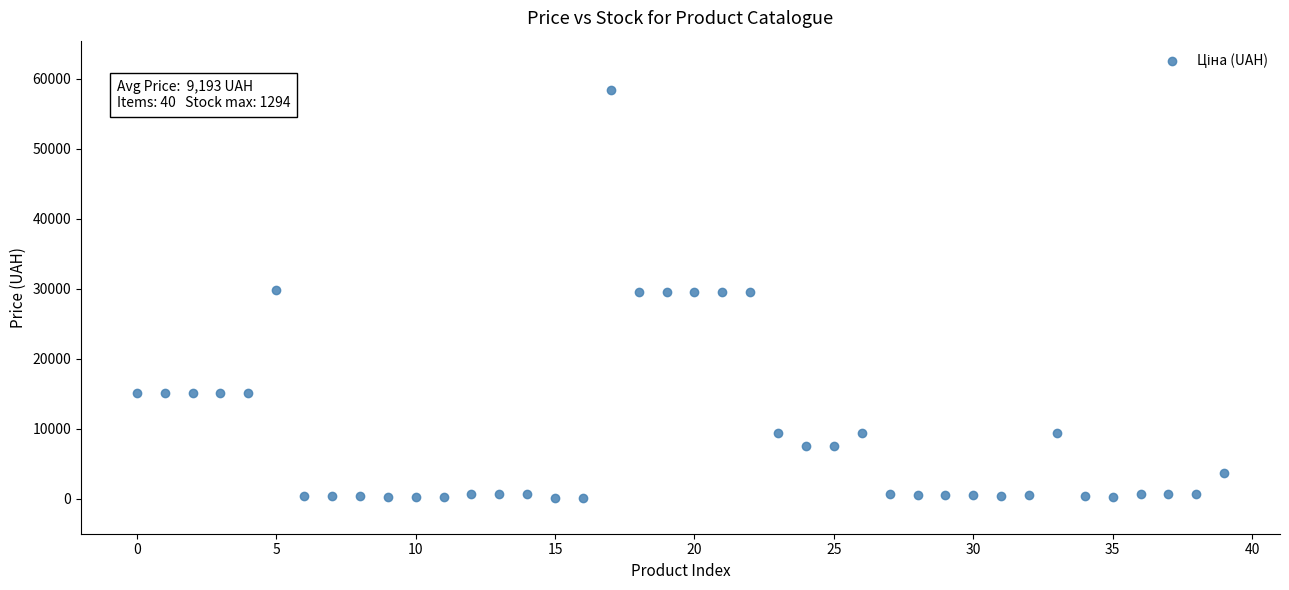

What is the range of Y values (max minus min)?

58312.4